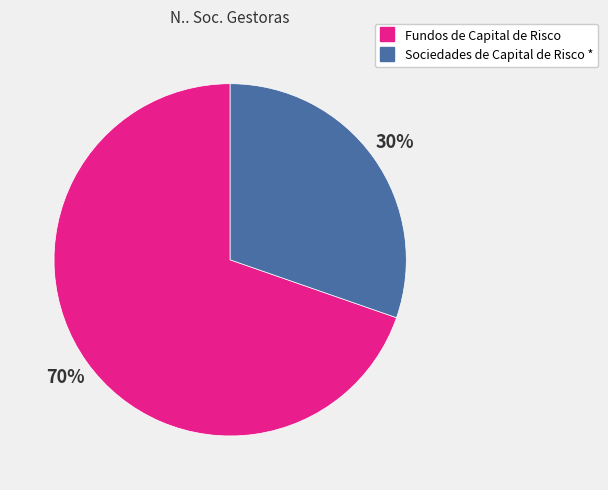

Is the sum of Sociedades de Capital de Risco * and Fundos de Capital de Risco greater than half?

Yes